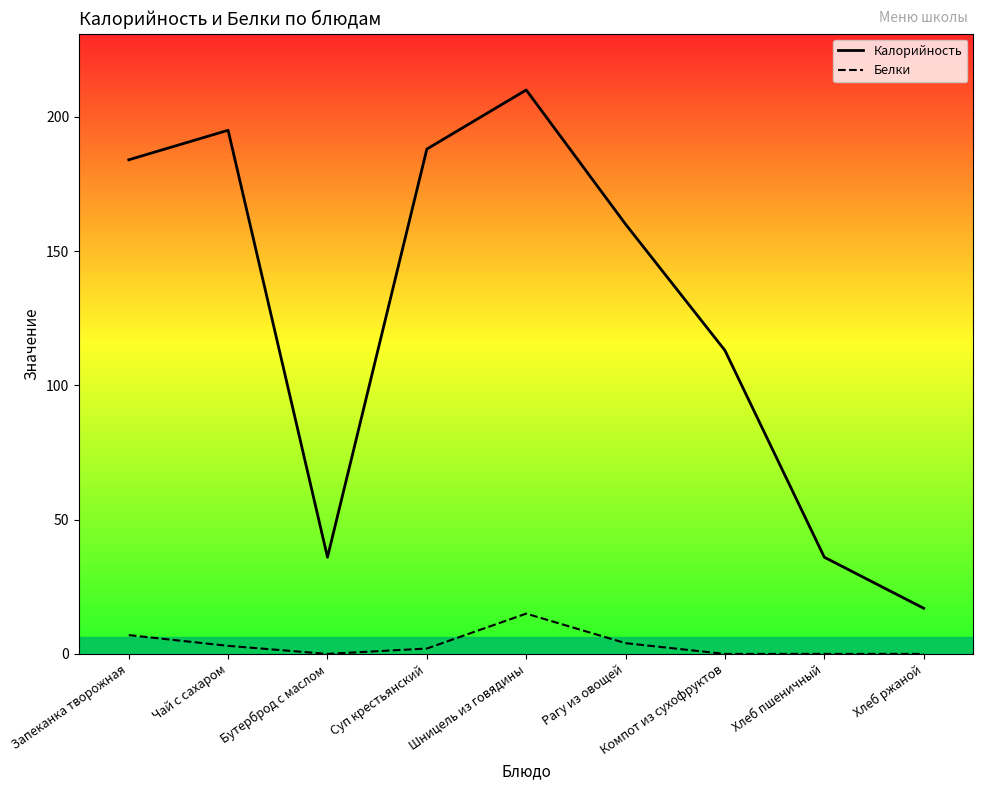

The value of Белки at Запеканка творожная is 7. True or false?

True